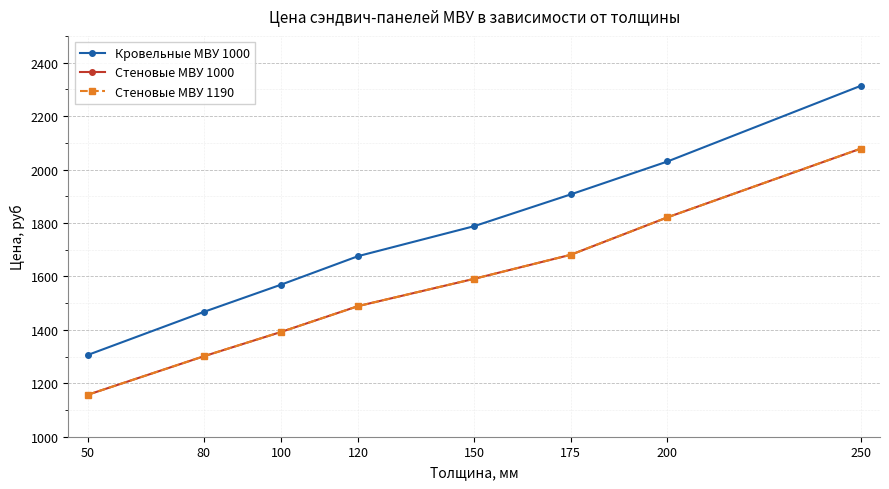

At which label is Кровельные МВУ 1000 closest to 1809?

150